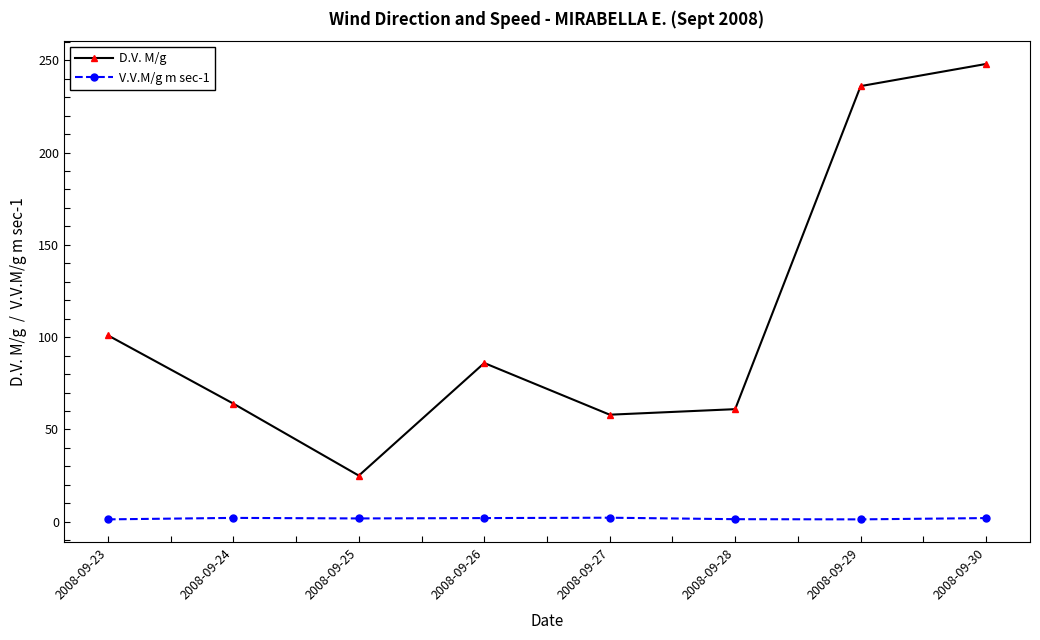

What is the average value of the V.V.M/g m sec-1 series?

1.8